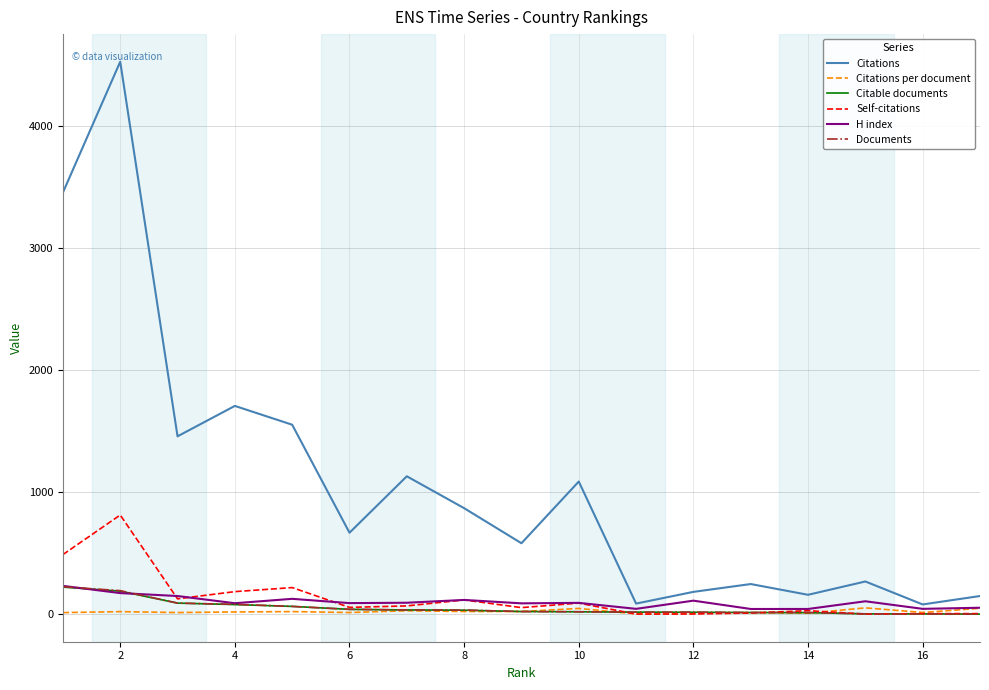

Which series has the largest total across all categories?

Citations